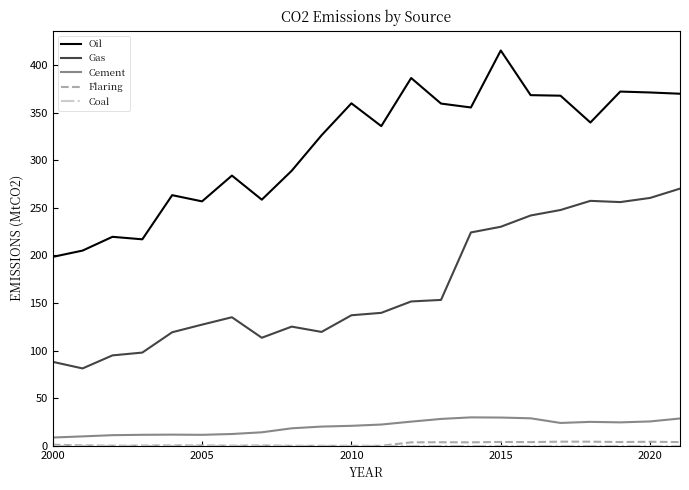

True or false: Gas and Oil intersect in this chart.

False